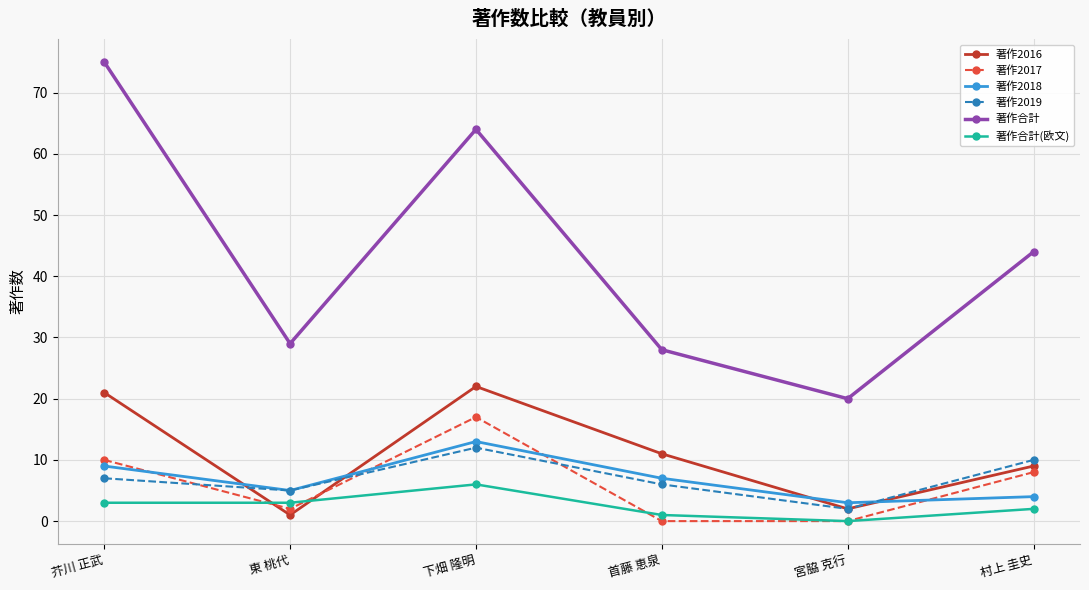

What position from the right is 首藤 恵泉?

3